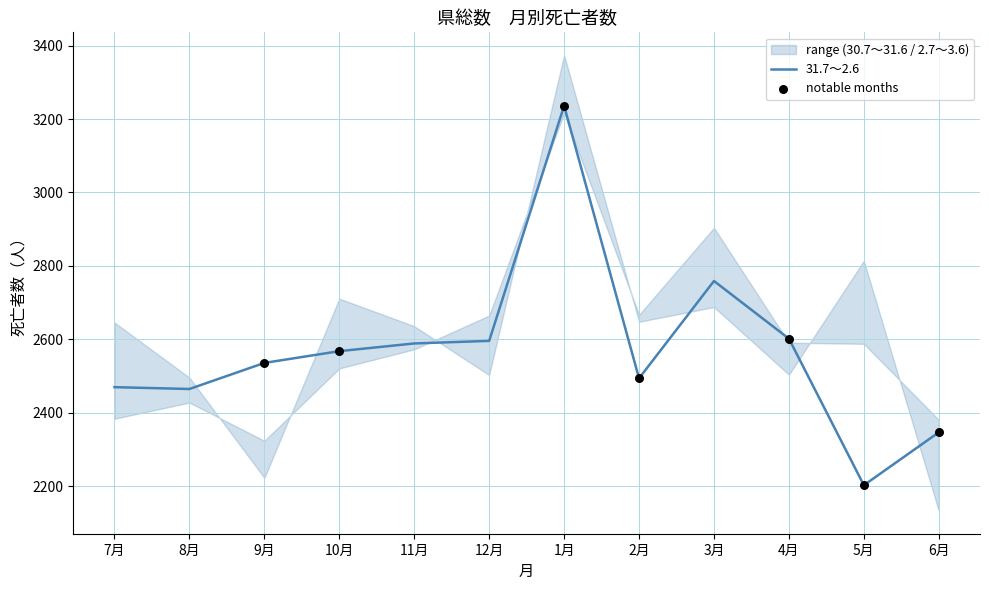

Which series has the largest total across all categories?

30.7～31.6